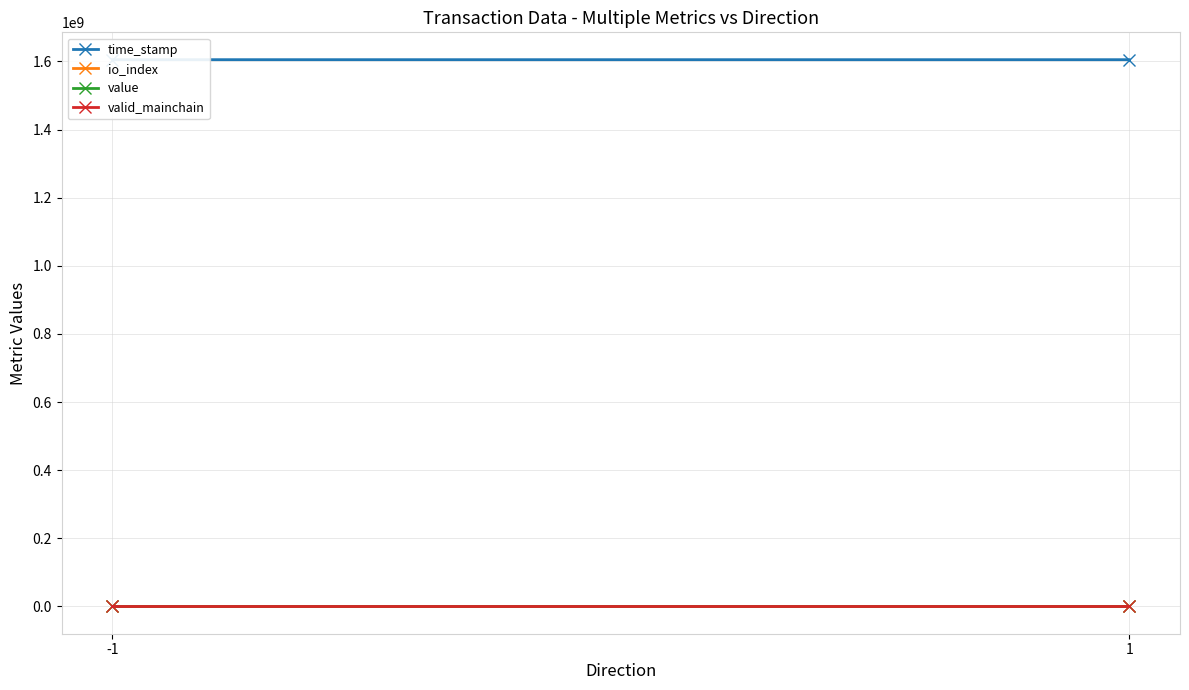

The value of value at 1 is 13.4. True or false?

True